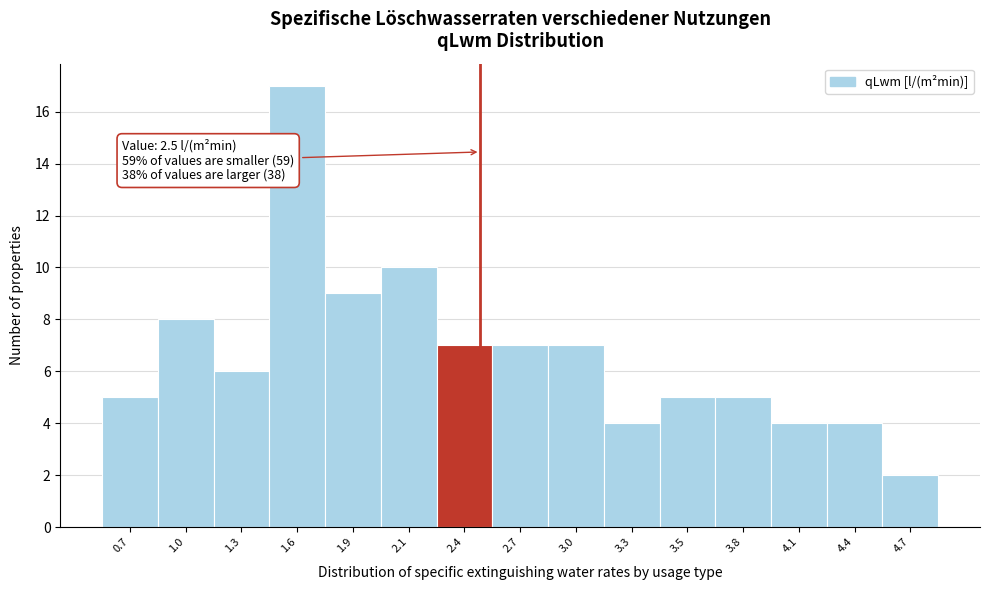

Which range on the x-axis has the tallest bar?

1.44 to 1.72